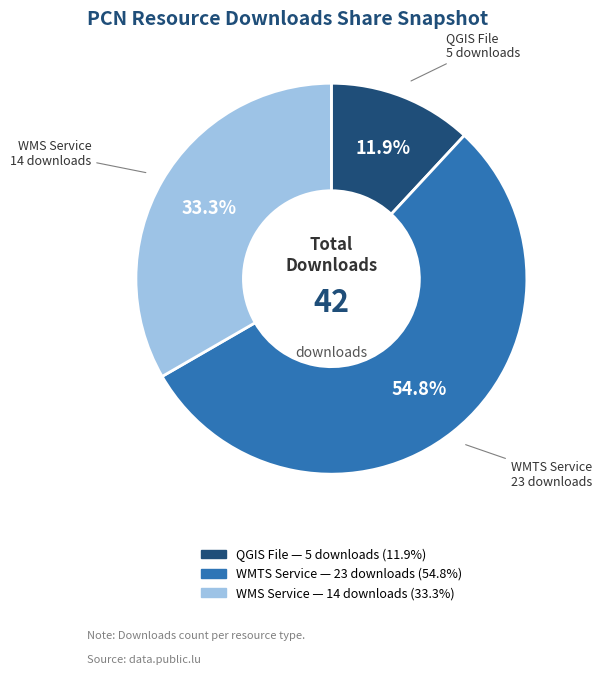

Is there any slice that represents more than half of the pie?

Yes